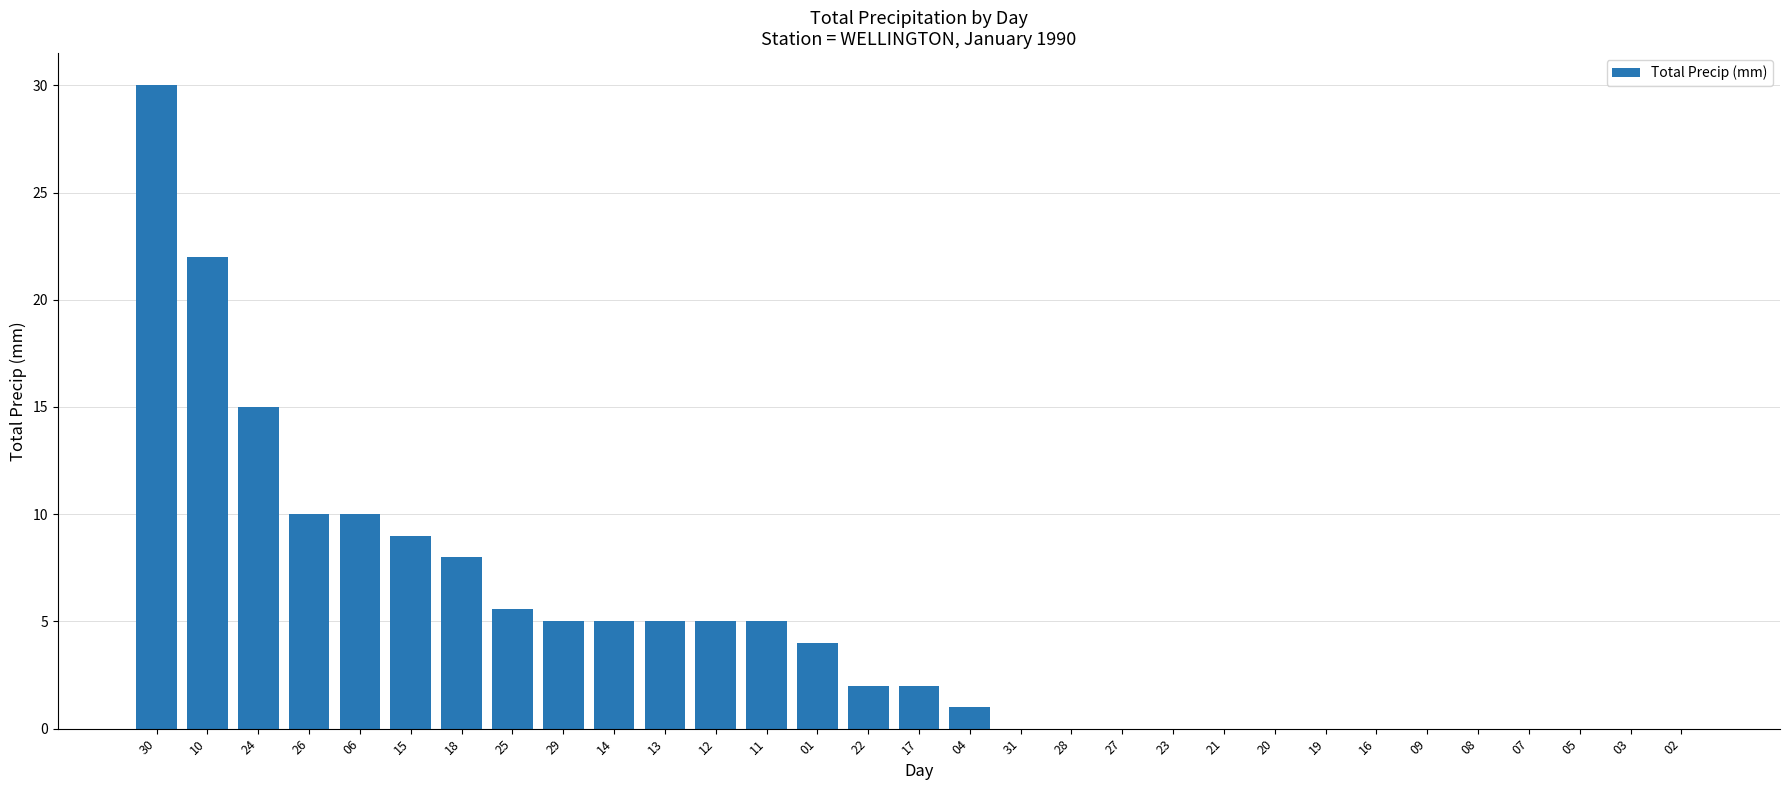

Where is the data nearest to the value 15?

24